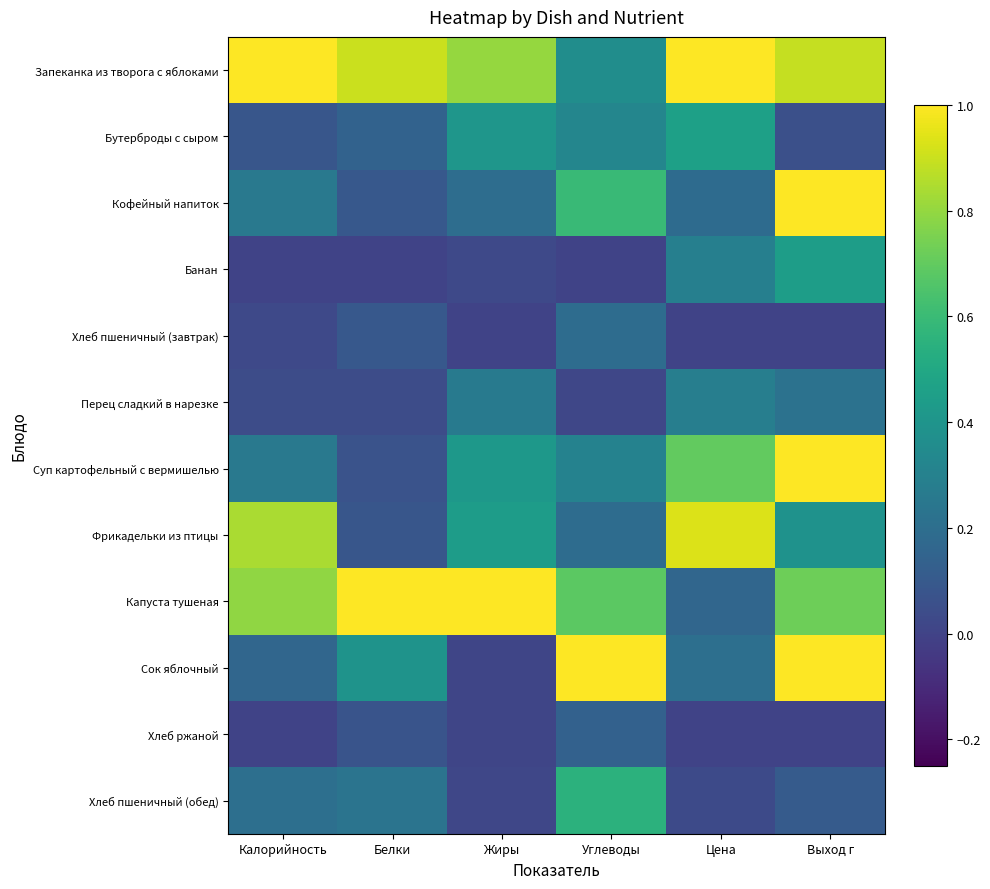

Which series changed the most between Калорийность and Углеводы?

Сок яблочный